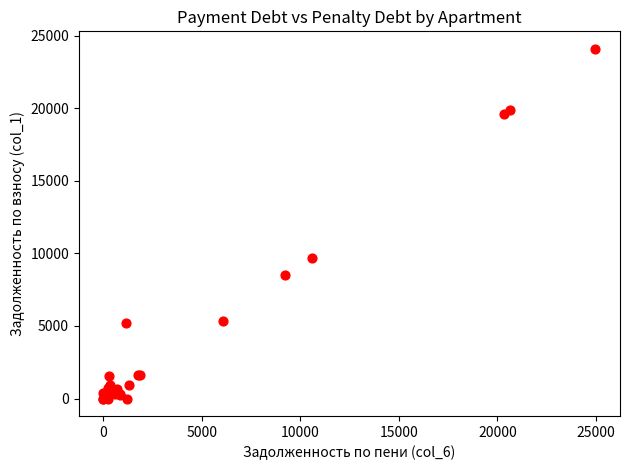

What Y value in the scatter plot is closest to 12043?

9650.2